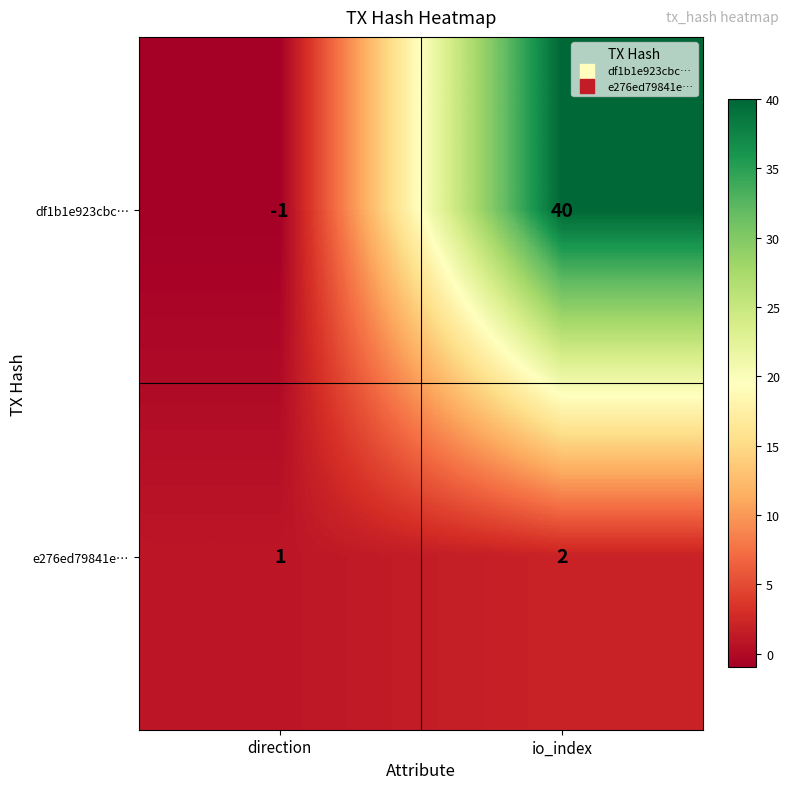

Where is e276ed79841e… nearest to the value 1?

direction